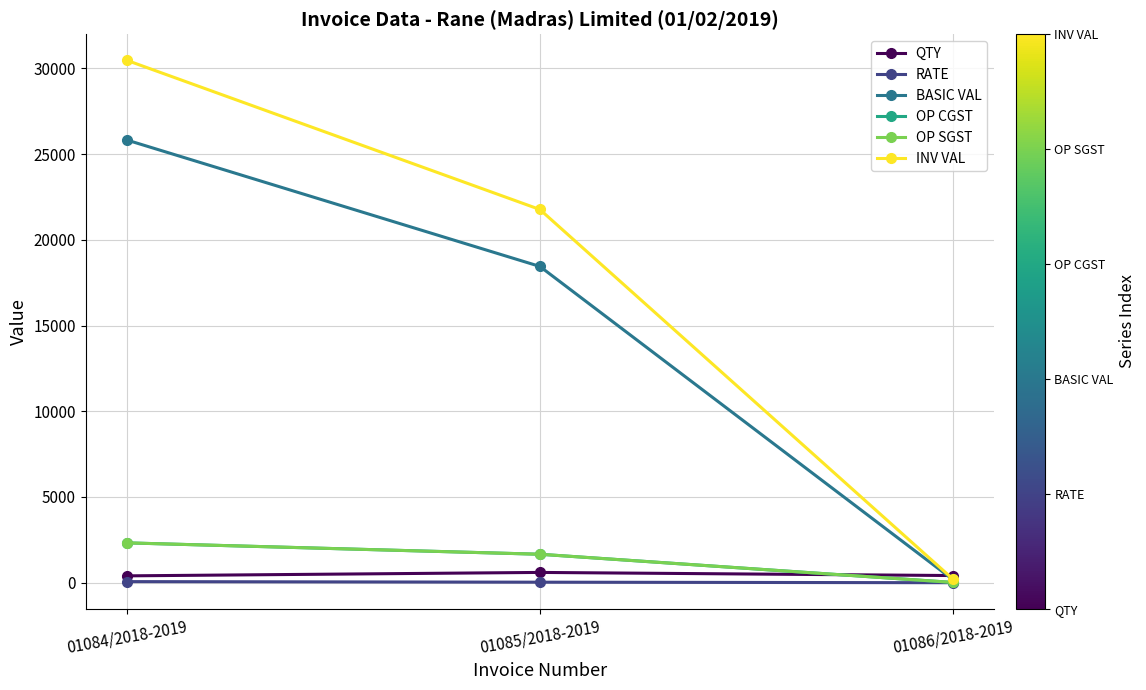

What is the total value across all series at 01084/2018-2019?

61399.8